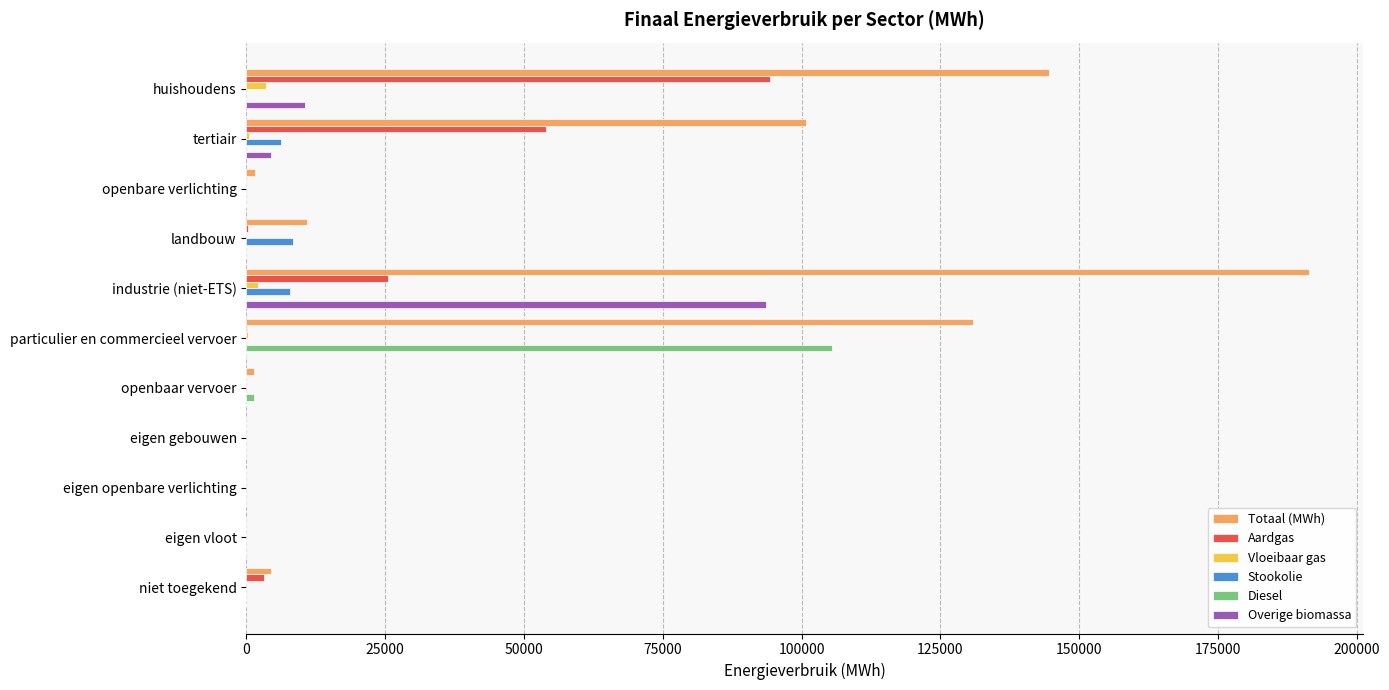

At which category is the sum across all series the highest?

industrie (niet-ETS)